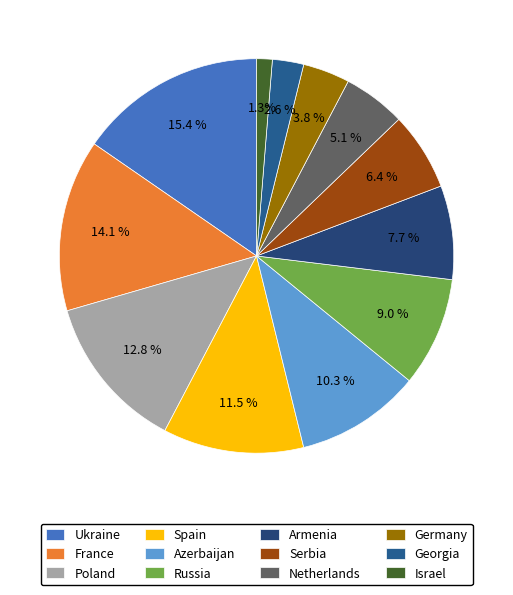

Which has a higher value, Germany or Israel?

Germany